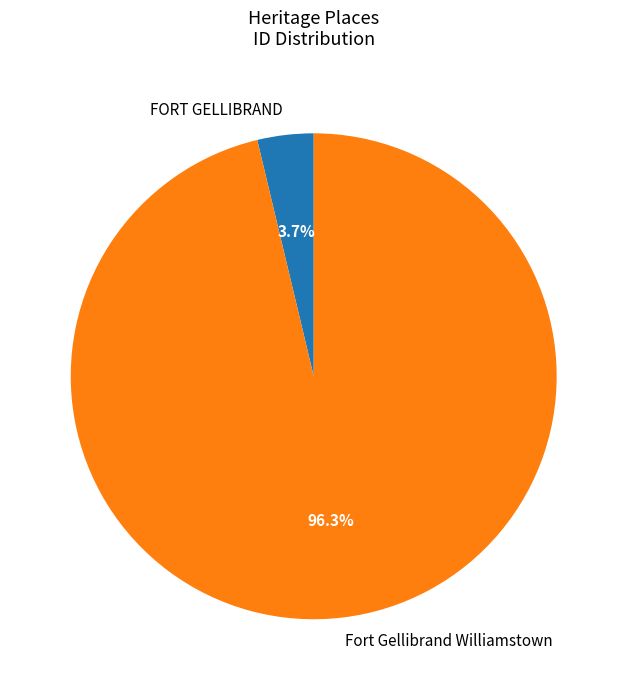

Which slice represents more than half of the pie?

Fort Gellibrand Williamstown